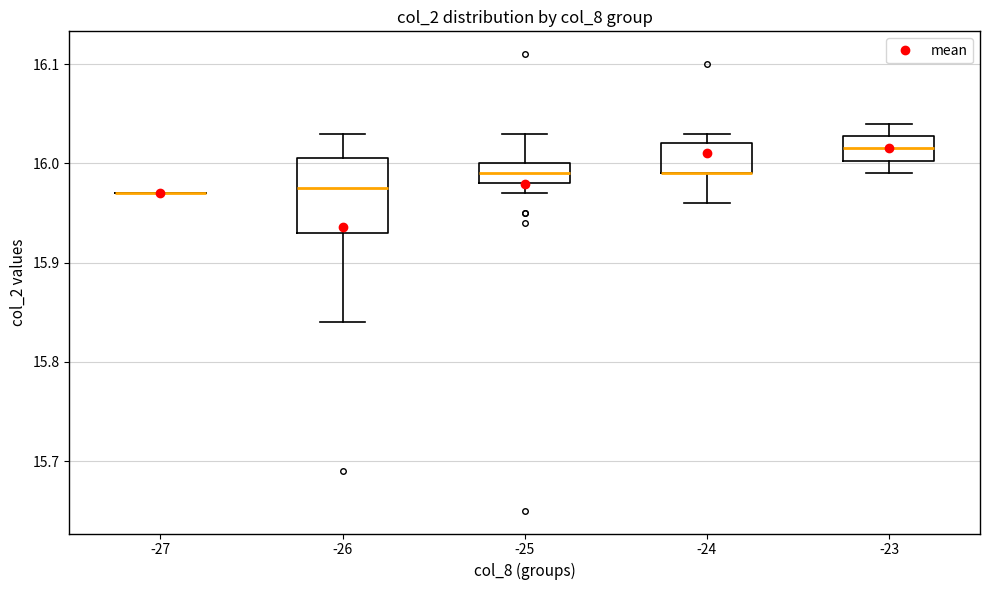

Reading left to right, read every box against the y-axis: the position of its median line, the range the box covers, and the ends of its whiskers. The values are not printed on the chart, so give them approximately, as read against the axis.

-27: box collapsed to a line at 15.97, whiskers 15.97 to 15.97
-26: median 15.98, box 15.93 to 16.01, whiskers 15.84 to 16.03
-25: median 15.99, box 15.98 to 16.00, whiskers 15.97 to 16.03
-24: median 15.99 (drawn on the box's lower edge), box 15.99 to 16.02, whiskers 15.96 to 16.03
-23: median 16.02, box 16.00 to 16.03, whiskers 15.99 to 16.04